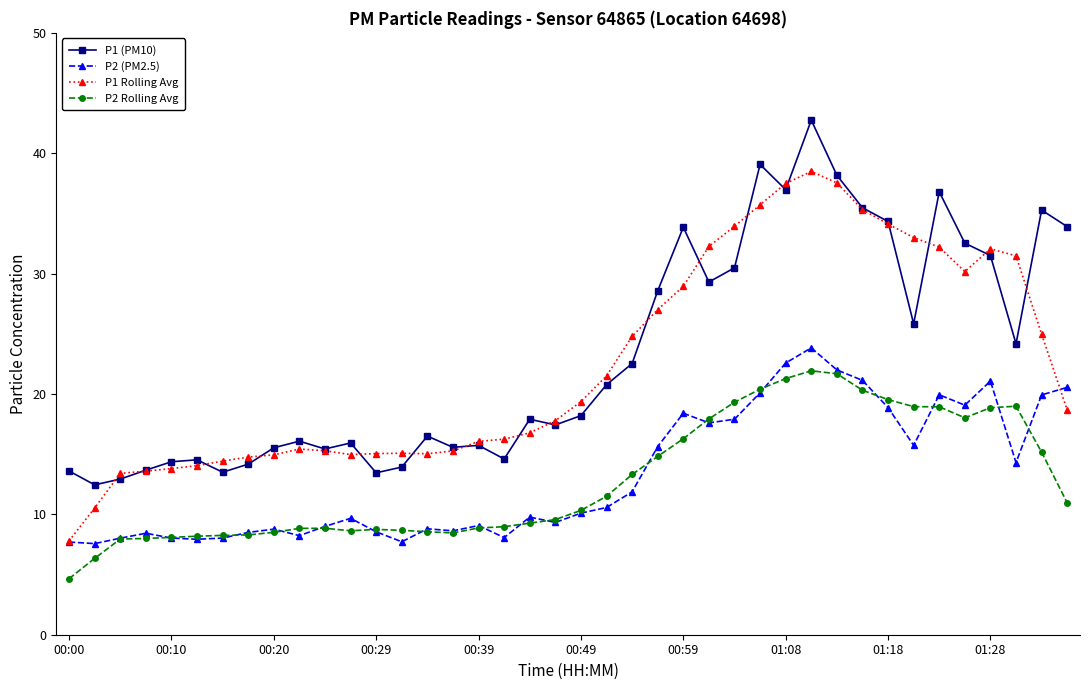

True or false: P1 (PM10) has more than 1 interior local peaks.

True